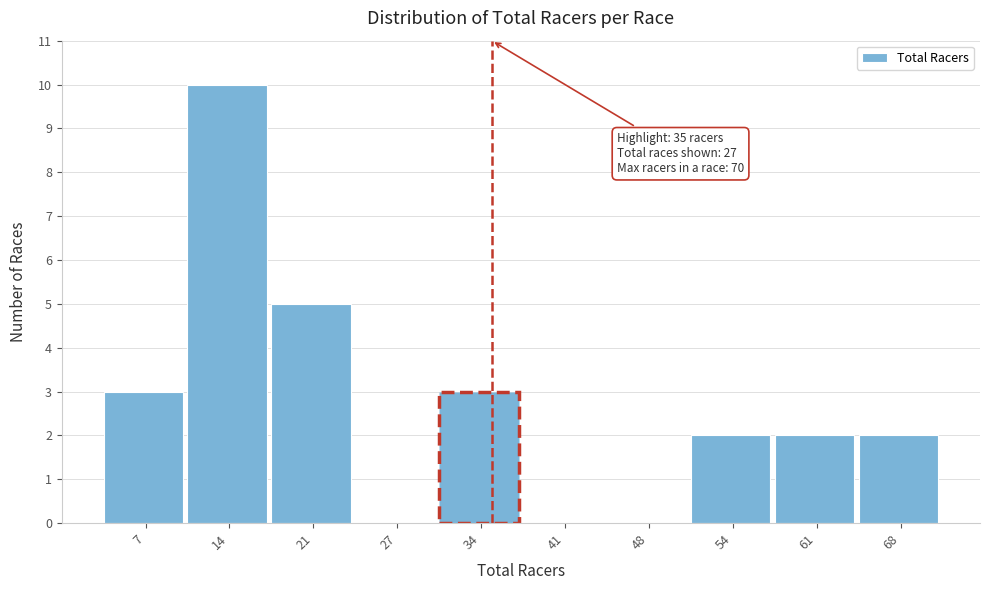

Over which range of the x-axis is the bar tallest?

10.7 to 17.4